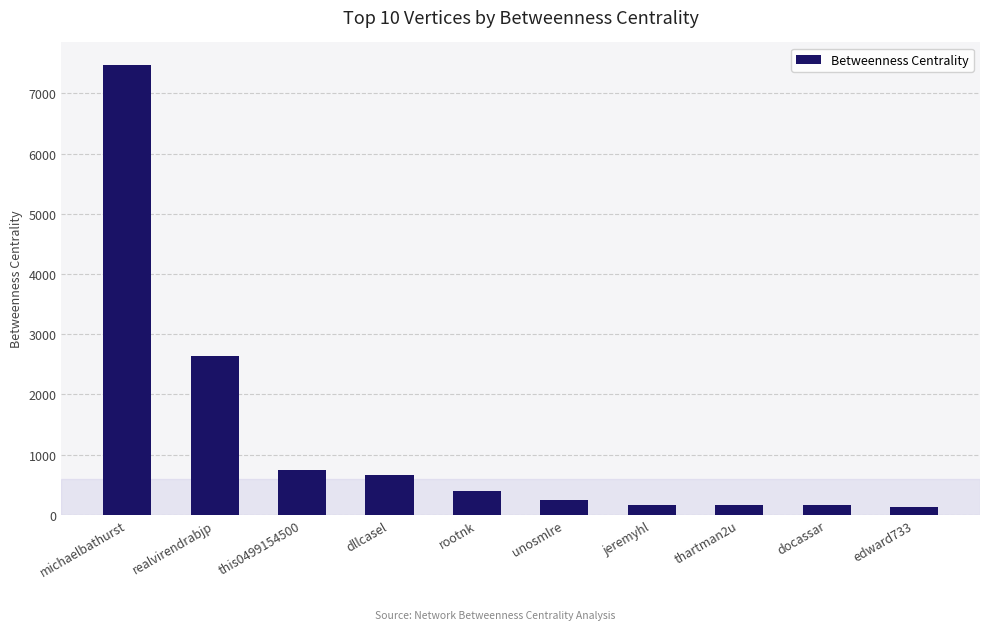

What is the minimum value shown in the chart?

125.3